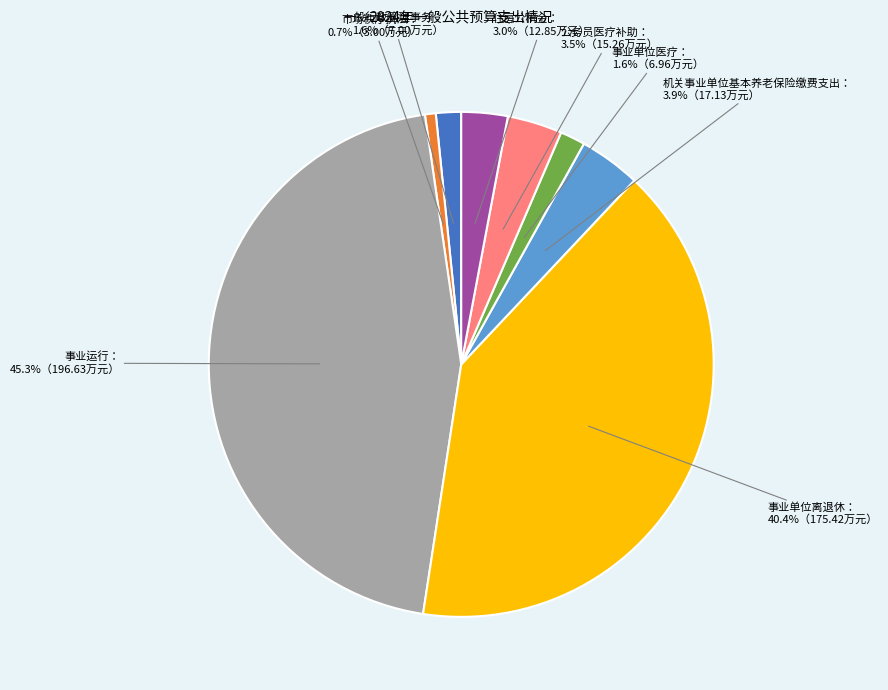

Is there a majority slice in this chart?

No